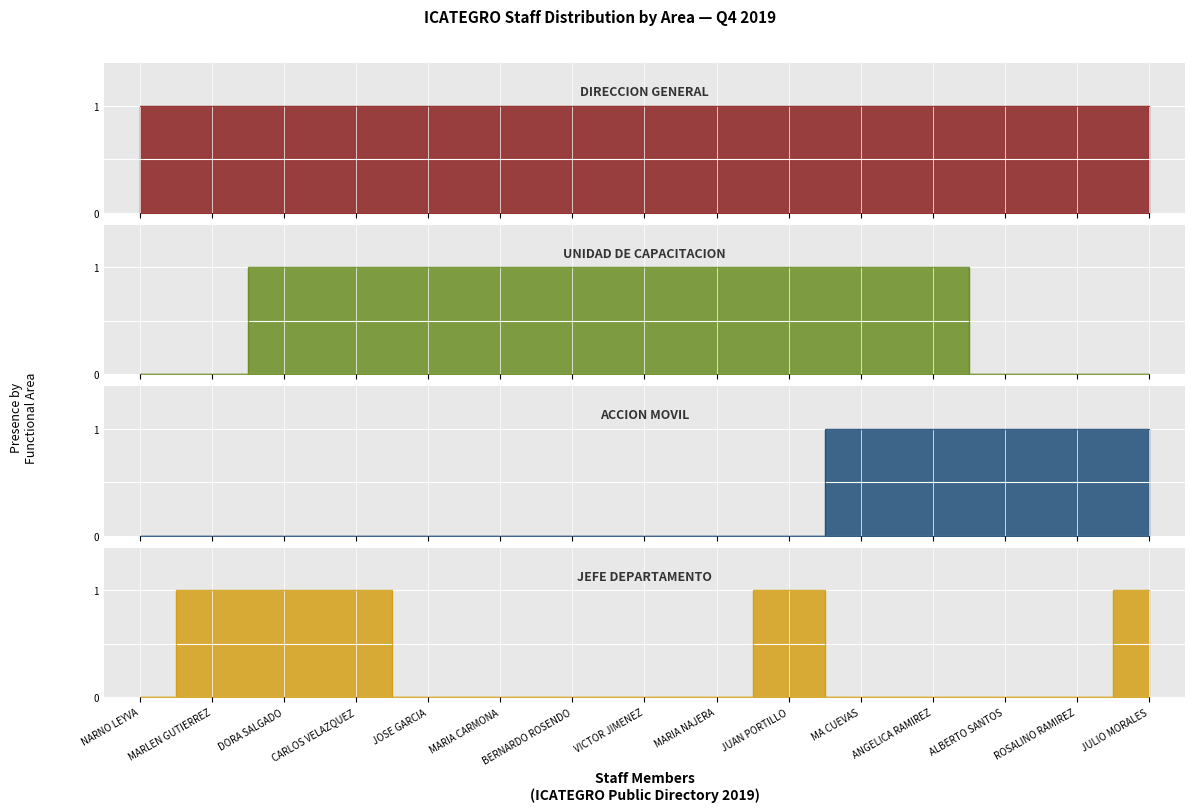

Is the value of JEFE DEPARTAMENTO at JOSE GARCIA greater than the value of ACCION MOVIL at VICTOR JIMENEZ?

No